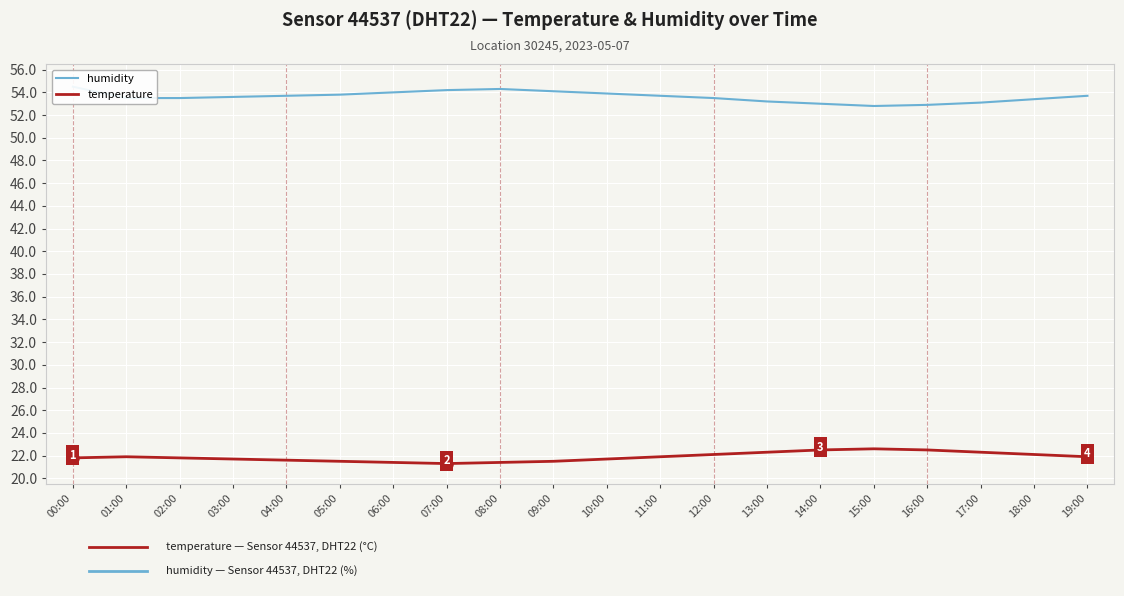

At which category does the chart reach its peak across all series?

00:00